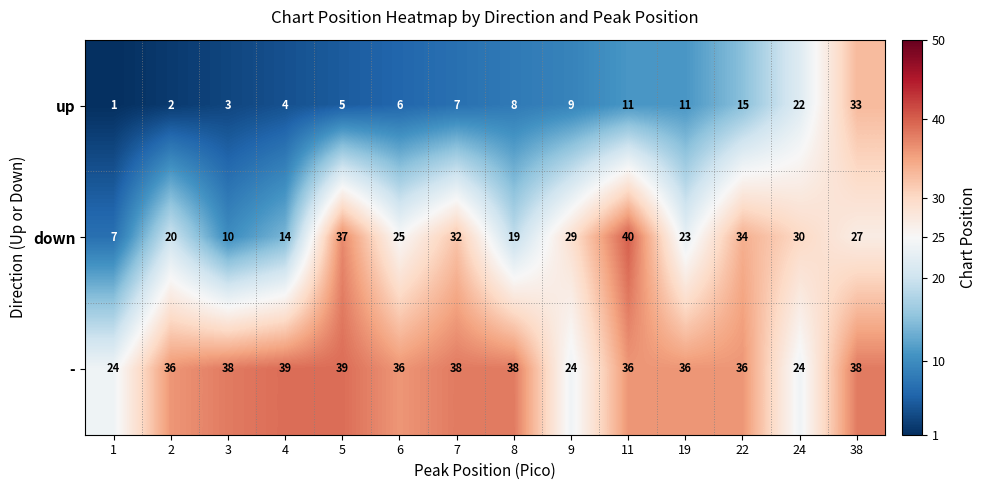

At which category is the sum across all series the highest?

38